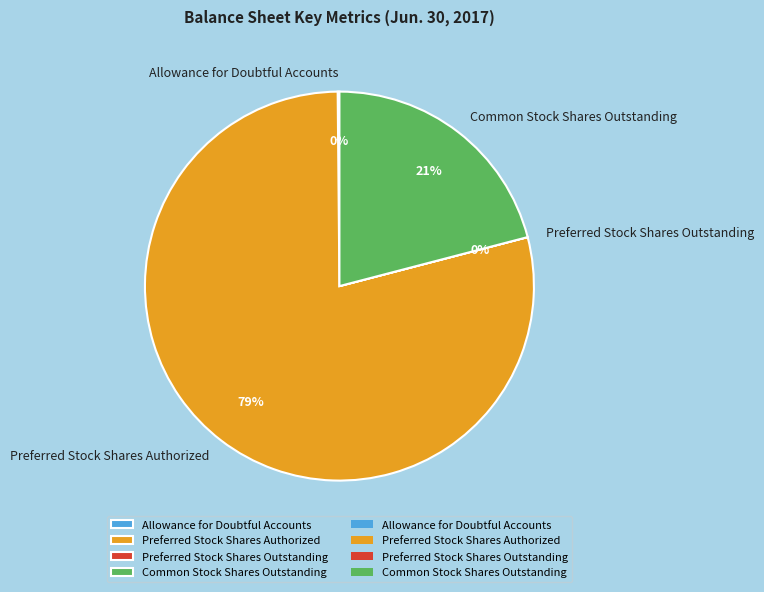

To the nearest percent, what is the difference between the largest and smallest slice percentages?

79%